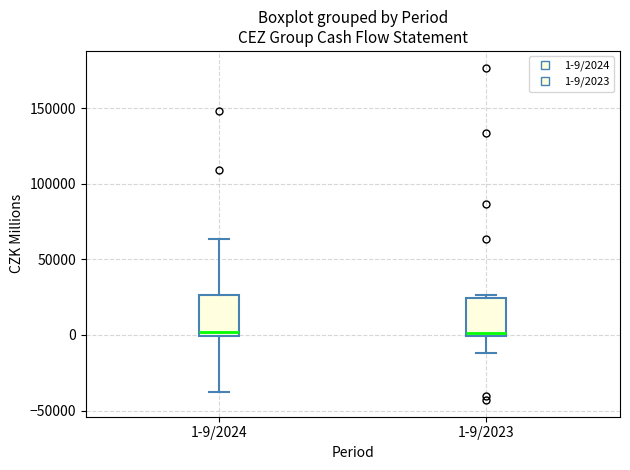

Reading left to right, transcribe this box plot: for each box, give where its median line is, the range the box spans, and where its two whiskers end, as read against the y-axis. The values are not printed on the chart, so give them approximately, as read against the axis.

1-9/2024: median 0 (just above the box's lower edge), box 0 to 25000, whiskers -40000 to 65000
1-9/2023: median 0 (just above the box's lower edge), box 0 to 25000, whiskers -10000 to 25000 (just above the box's upper edge)